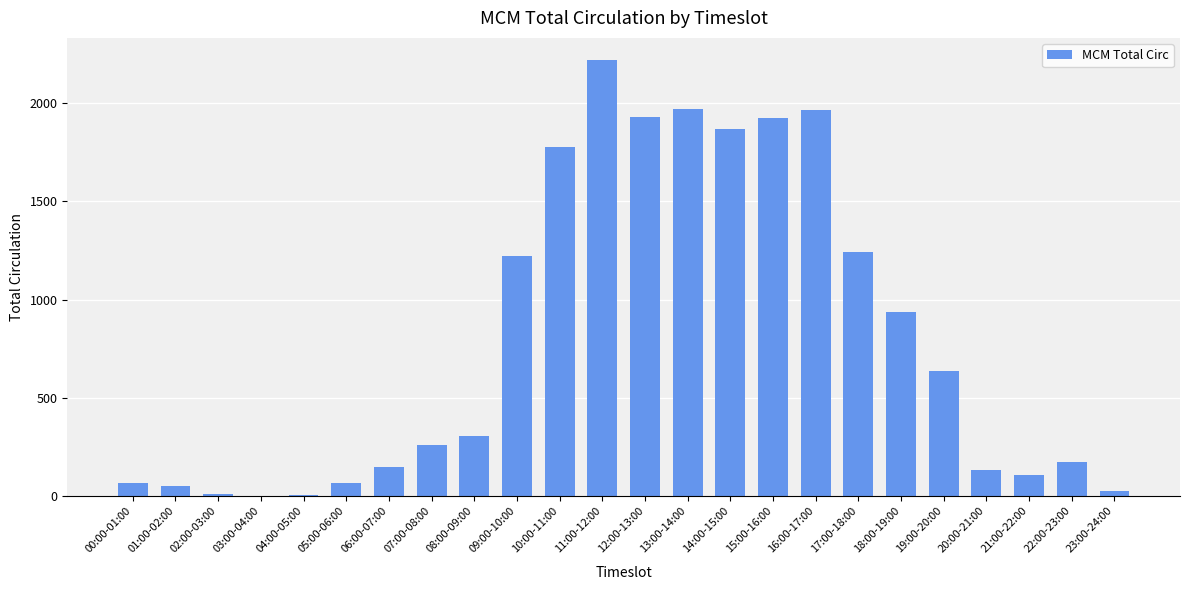

Are the bars horizontal?

No